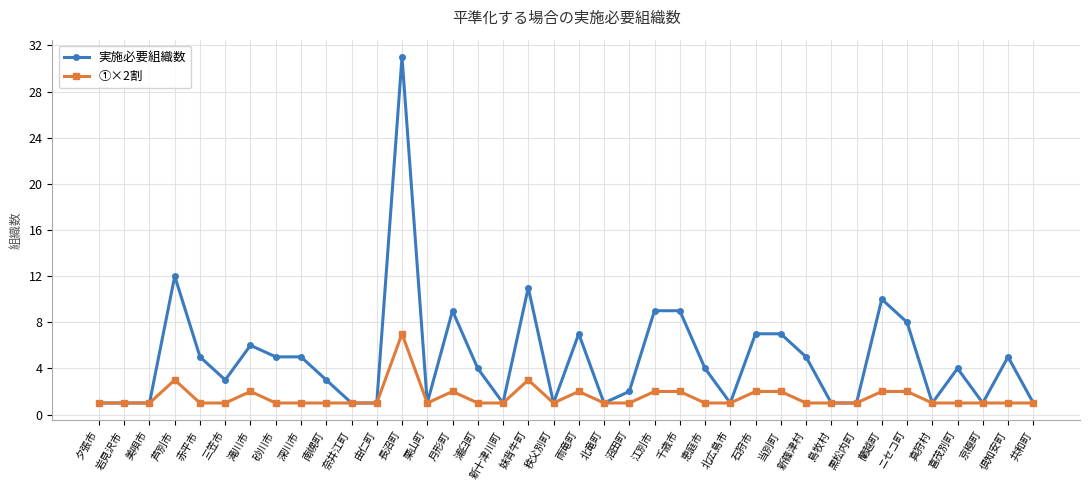

What is the sum of all ①×2割 values?

57